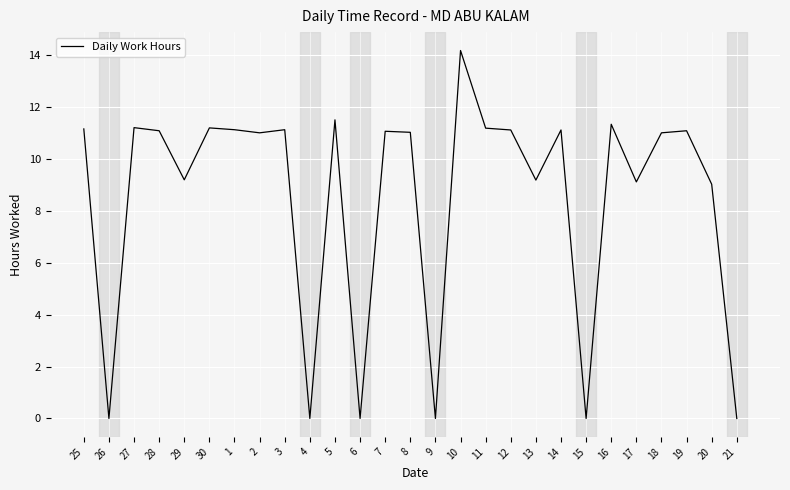

What position from the left is 13?

19